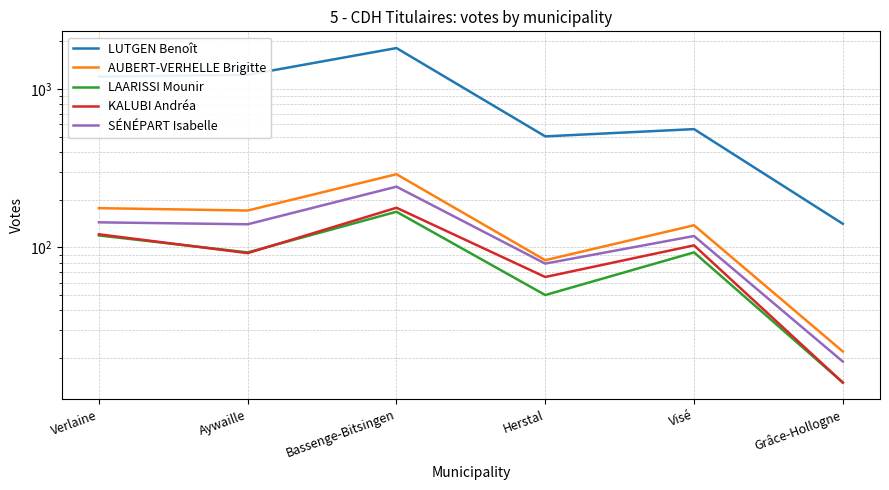

Between Verlaine and Bassenge-Bitsingen, which is larger?

Bassenge-Bitsingen